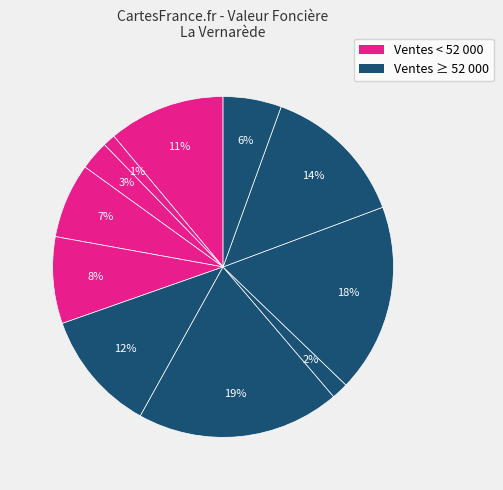

Count the number of slices in the pie.

11